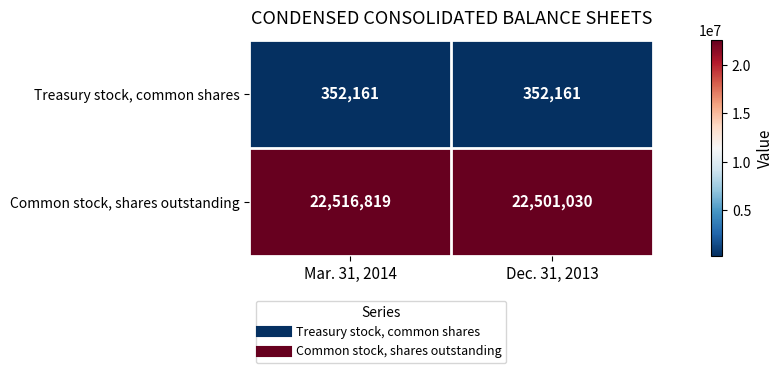

Reading left to right, what are all the values shown in this chart?

Treasury stock, common shares: Mar. 31, 2014=352161	Dec. 31, 2013=352161
Common stock, shares outstanding: Mar. 31, 2014=22516819	Dec. 31, 2013=22501030